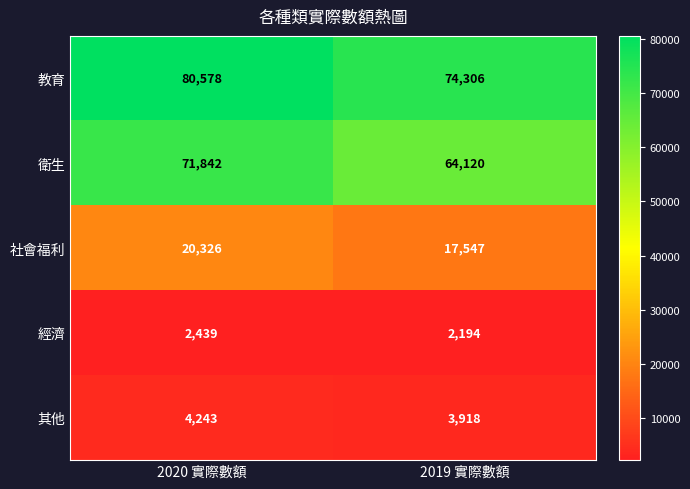

What is the total value across all series at 2020 實際數額?

179428